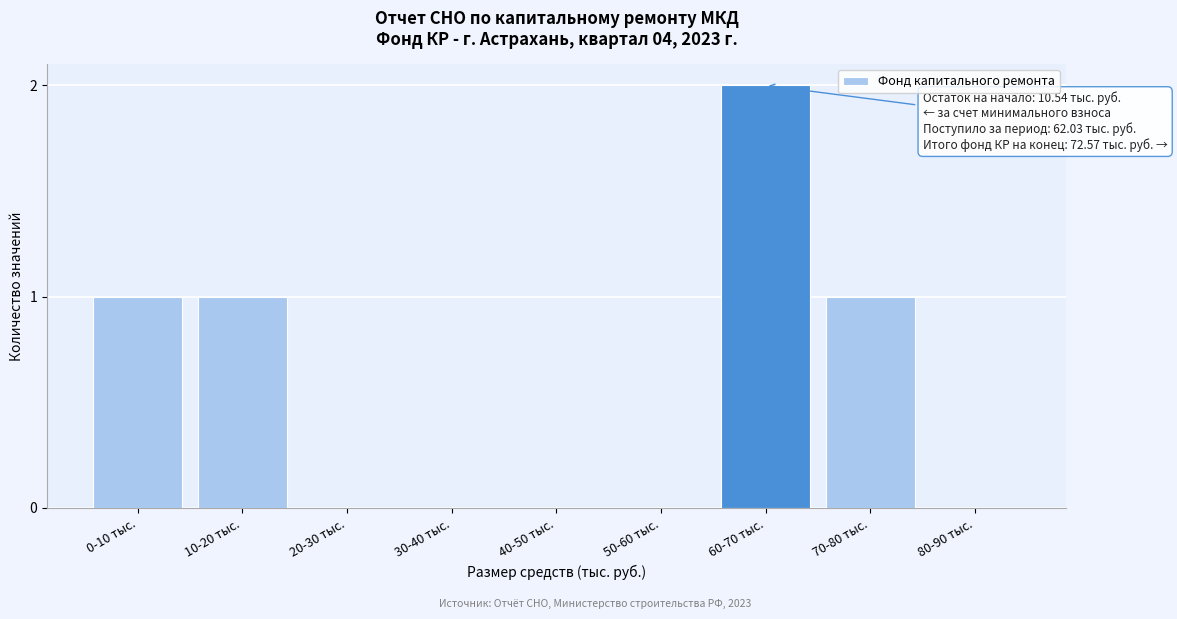

Reading left to right, list all the values displayed in this chart.

0-10 тыс.=1	10-20 тыс.=1	20-30 тыс.=0	30-40 тыс.=0	40-50 тыс.=0	50-60 тыс.=0	60-70 тыс.=2	70-80 тыс.=1	80-90 тыс.=0